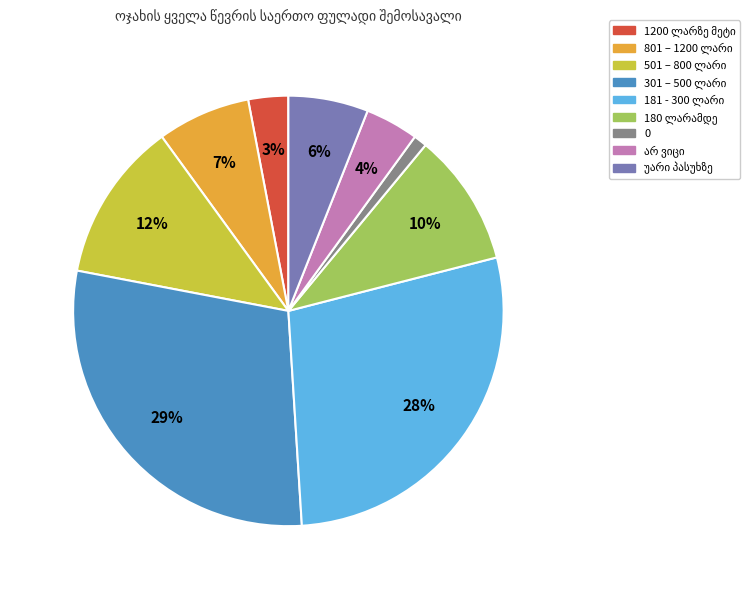

To the nearest percent, what is the average slice percentage?

11%